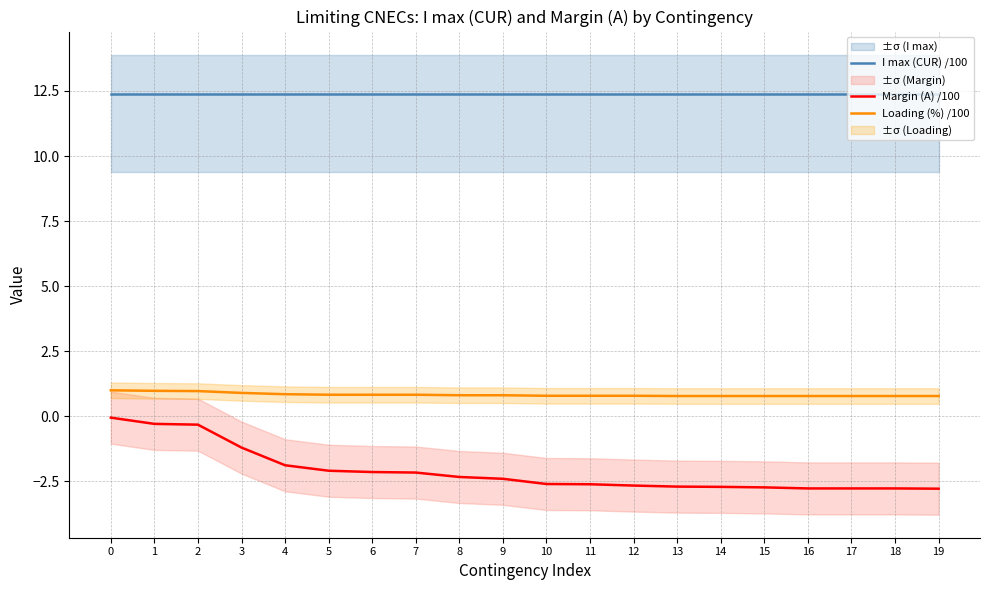

How many data points does each series have?

20